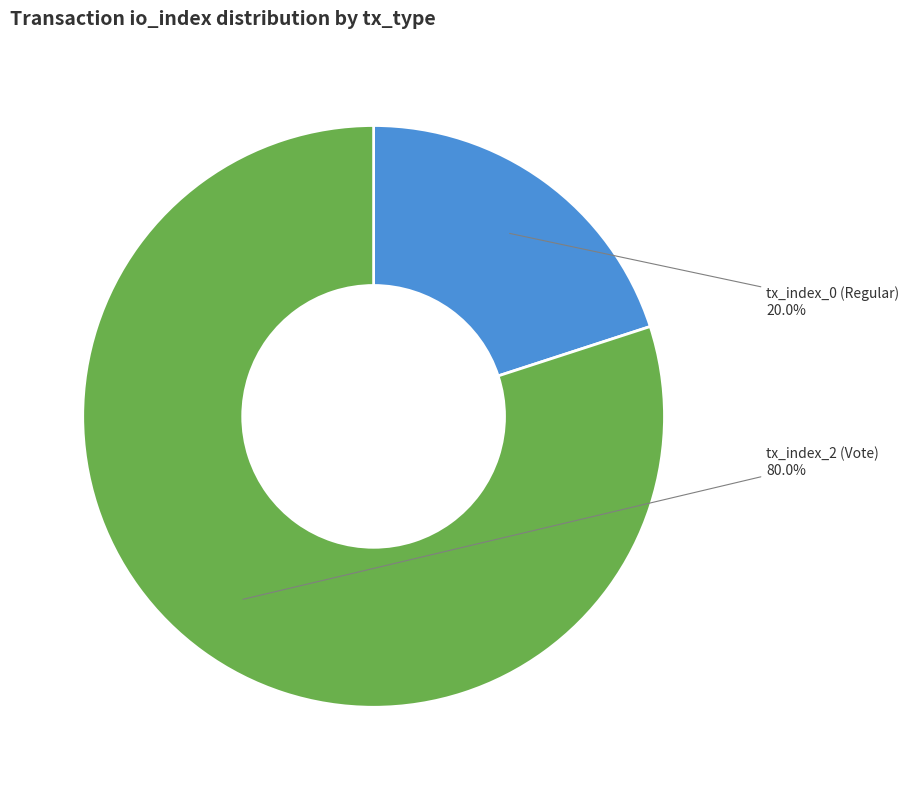

Does tx_index_0 (Regular) account for over 50% of the chart?

No